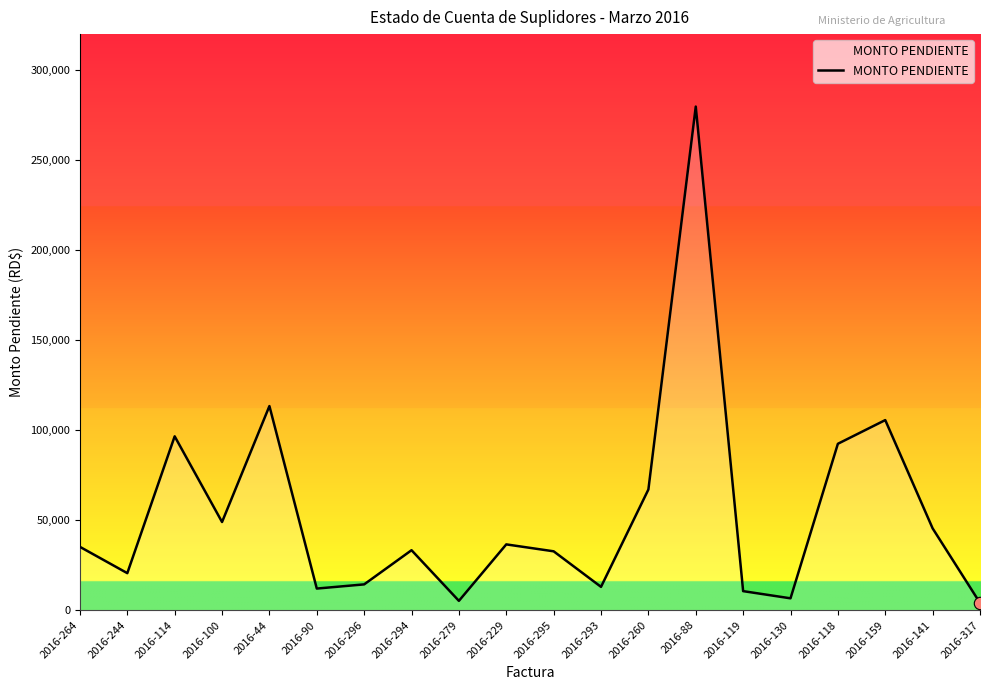

What is the change in value from 2016-260 to 2016-130?

-60455